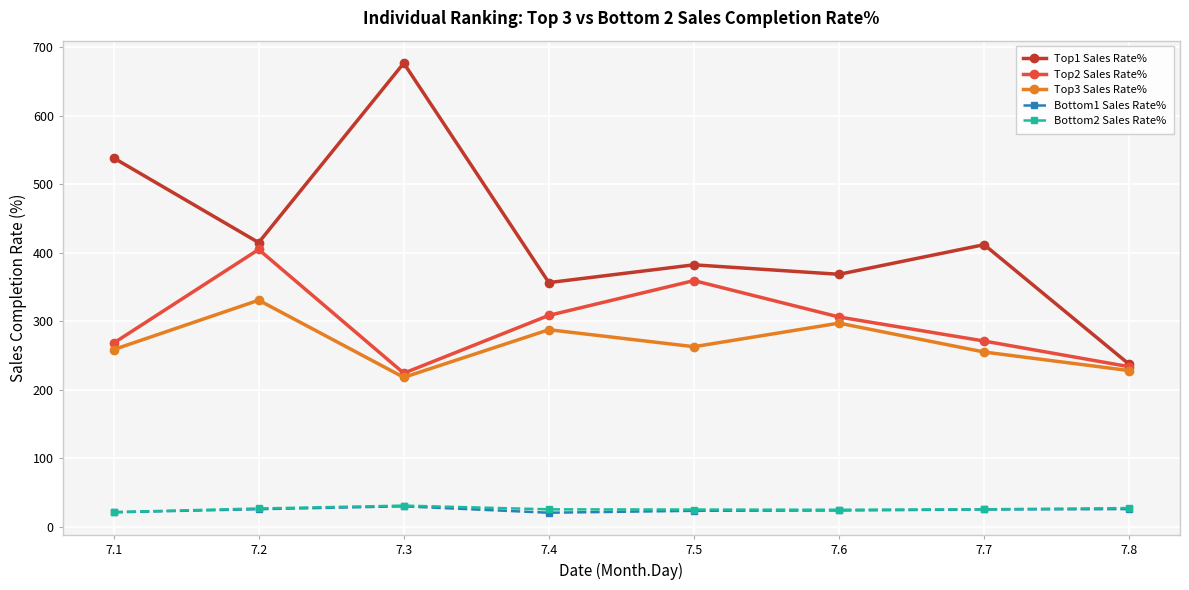

At how many categories does at least one series exceed 296?

7